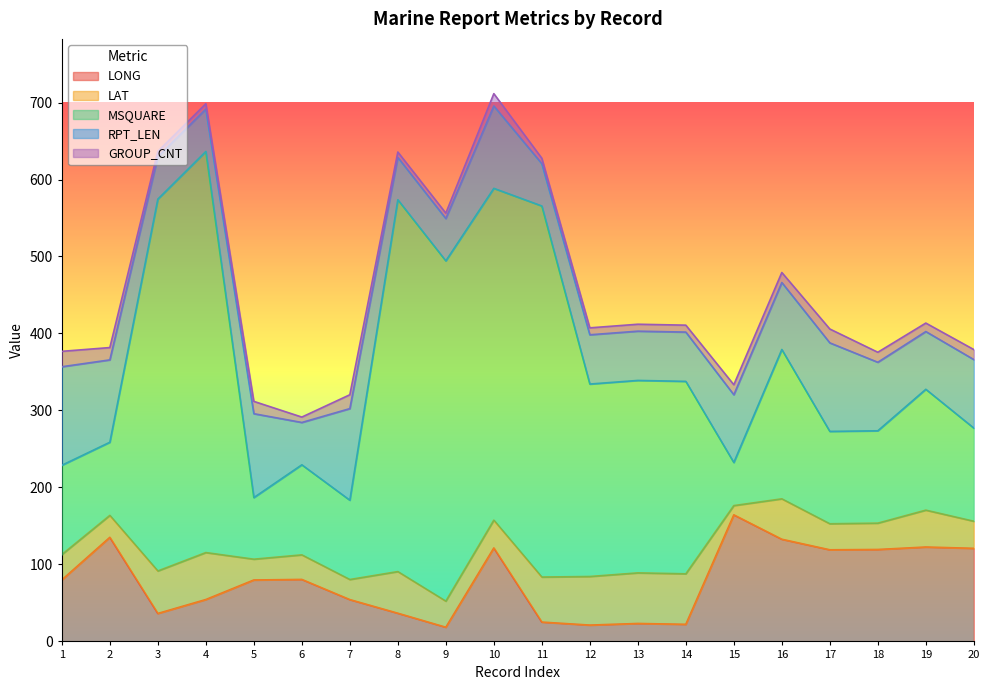

Reading left to right, what are all the values shown in this chart?

LONG: 79.9	135.2	36.3	54.4	79.8	80.5	54.3	36.6	18.4	121.4	25.1	21.2	23.3	22.2	164.4	132.7	119.0	119.4	122.6	120.9
LAT: 32.9	28.5	55.2	61.0	27.0	31.9	26.1	54.1	33.9	36.1	58.5	63.1	65.7	65.6	12.0	52.5	33.8	34.2	47.9	35.2
MSQUARE: 116.0	95.0	483.0	521.0	80.0	117.0	103.0	483.0	442.0	431.0	482.0	250.0	250.0	250.0	56.0	194.0	120.0	120.0	157.0	121.0
RPT_LEN: 128.0	107.0	55.0	55.0	109.0	55.0	119.0	55.0	55.0	107.0	55.0	64.0	64.0	64.0	88.0	87.0	115.0	89.0	75.0	89.0
GROUP_CNT: 20.0	16.0	7.0	7.0	16.0	7.0	18.0	7.0	7.0	16.0	7.0	9.0	9.0	9.0	13.0	13.0	18.0	13.0	11.0	13.0